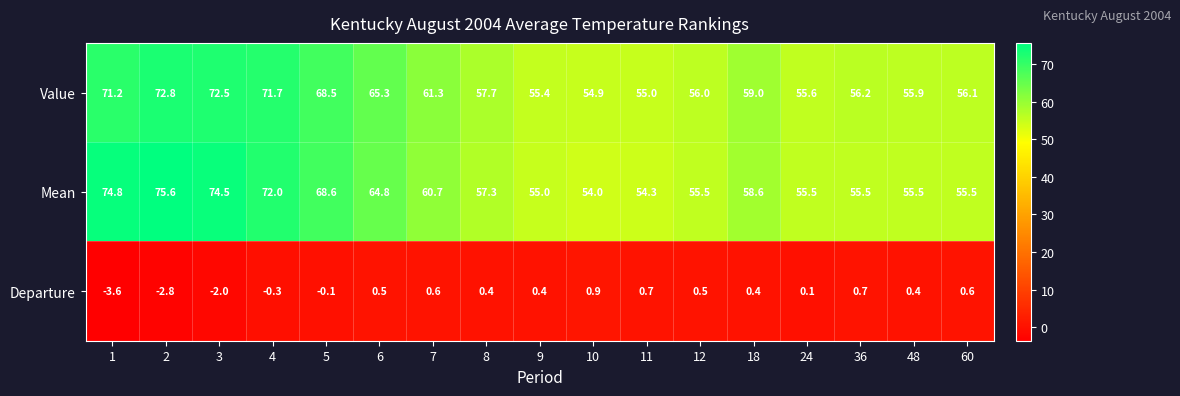

Read the Mean value at 7.

60.7